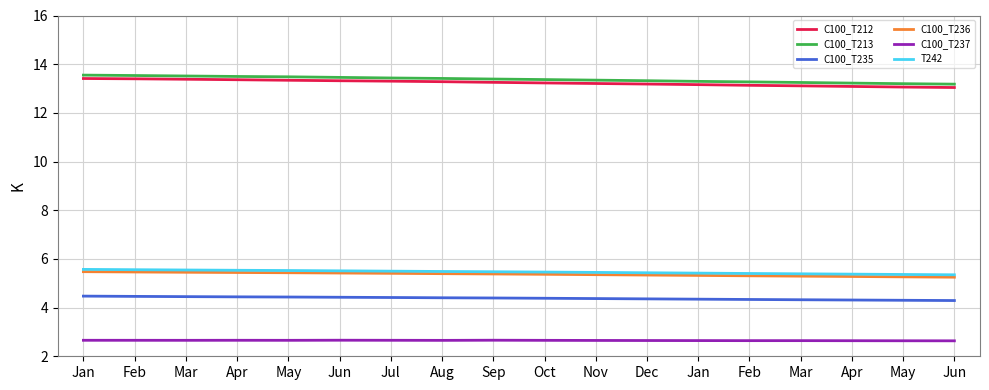

What is the sum of all C100_T237 values?

47.7